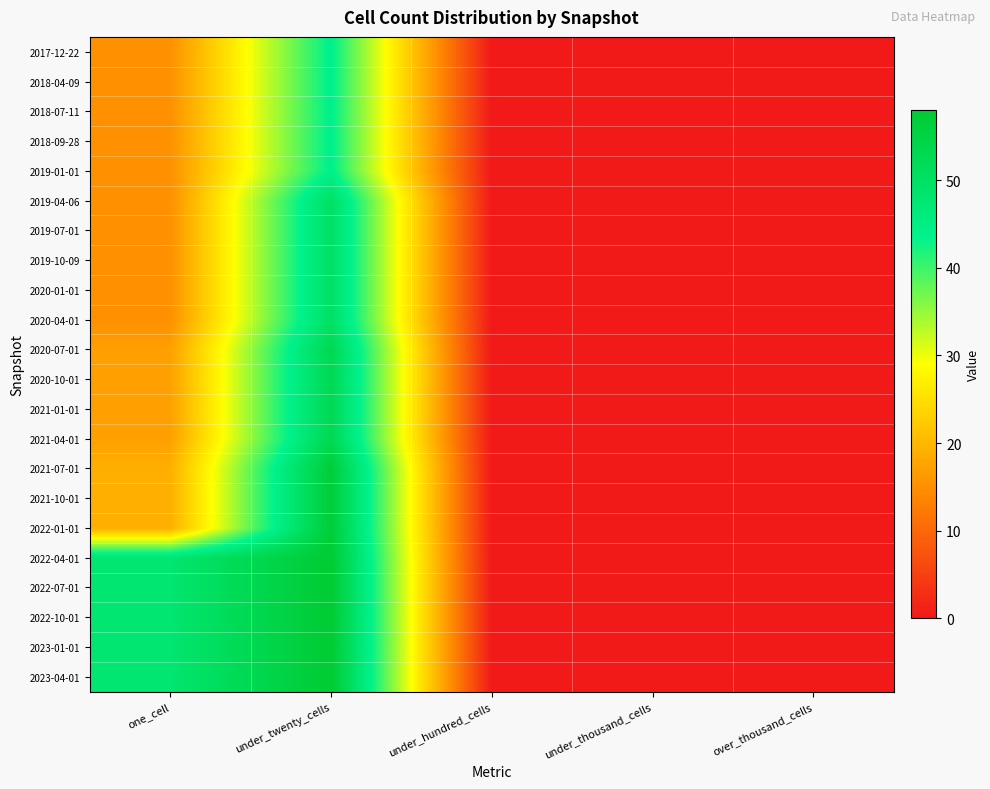

List the series in order of their peak value, lowest first.

2017-12-22, 2018-04-09, 2018-07-11, 2018-09-28, 2019-01-01, 2019-04-06, 2019-07-01, 2019-10-09, 2020-01-01, 2020-04-01, 2020-07-01, 2020-10-01, 2021-01-01, 2021-04-01, 2021-07-01, 2021-10-01, 2022-01-01, 2022-04-01, 2022-07-01, 2022-10-01, 2023-01-01, 2023-04-01